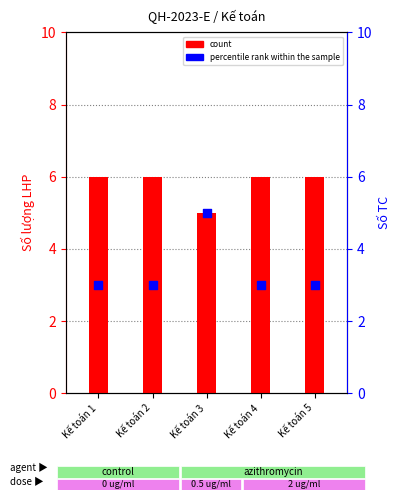

At which category is the sum across all series the highest?

Kế toán 3